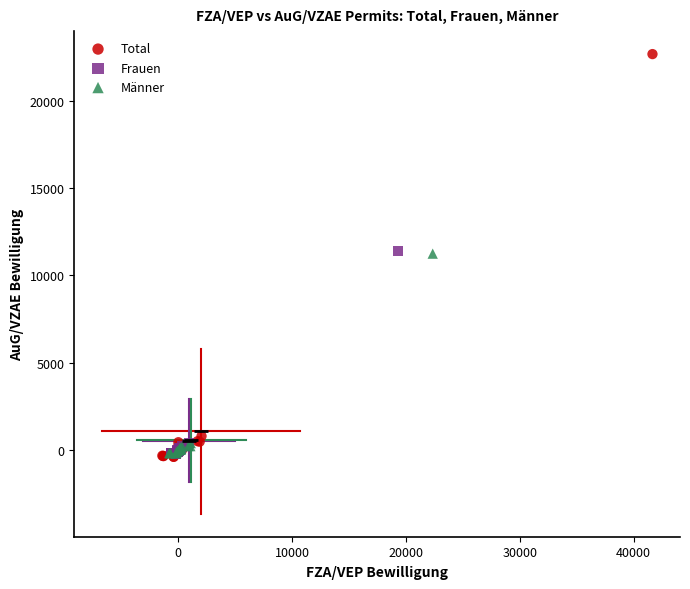

What are all the series names shown in the legend?

Total, Frauen, Männer